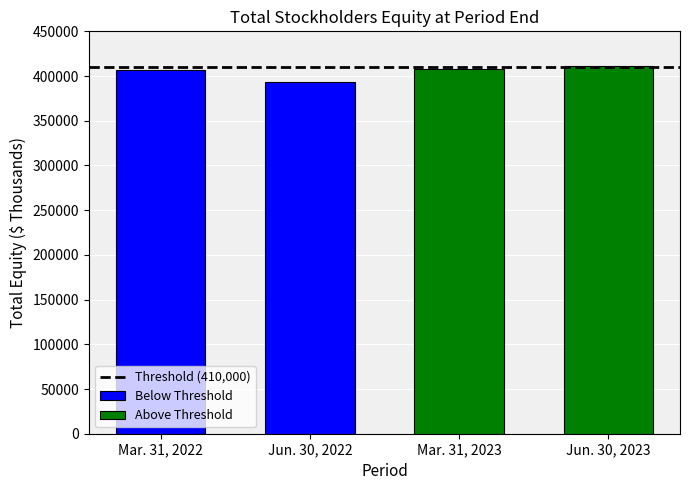

How many bars are there in total?

4